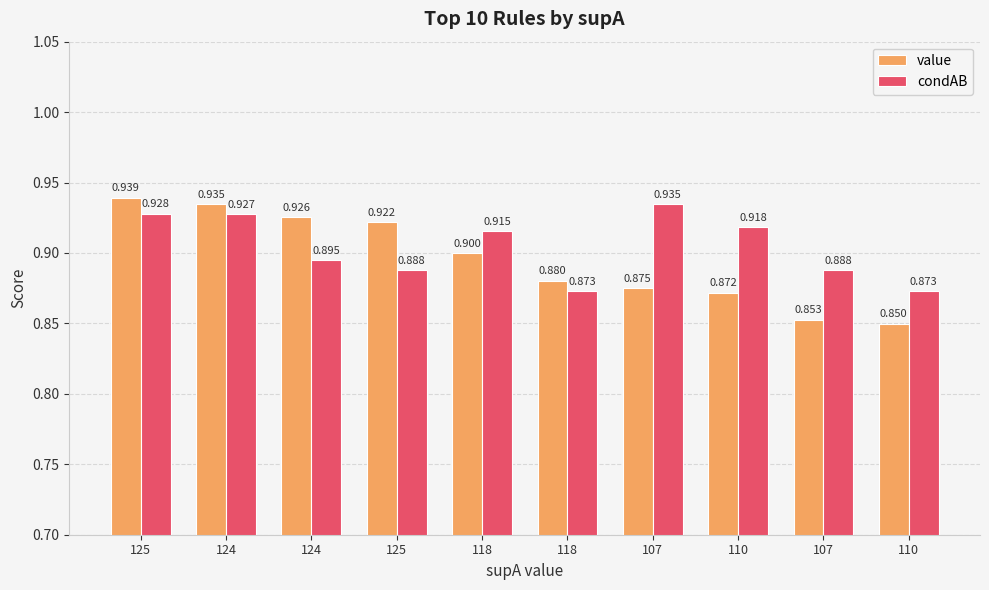

What are all the series names shown in the legend?

value, condAB